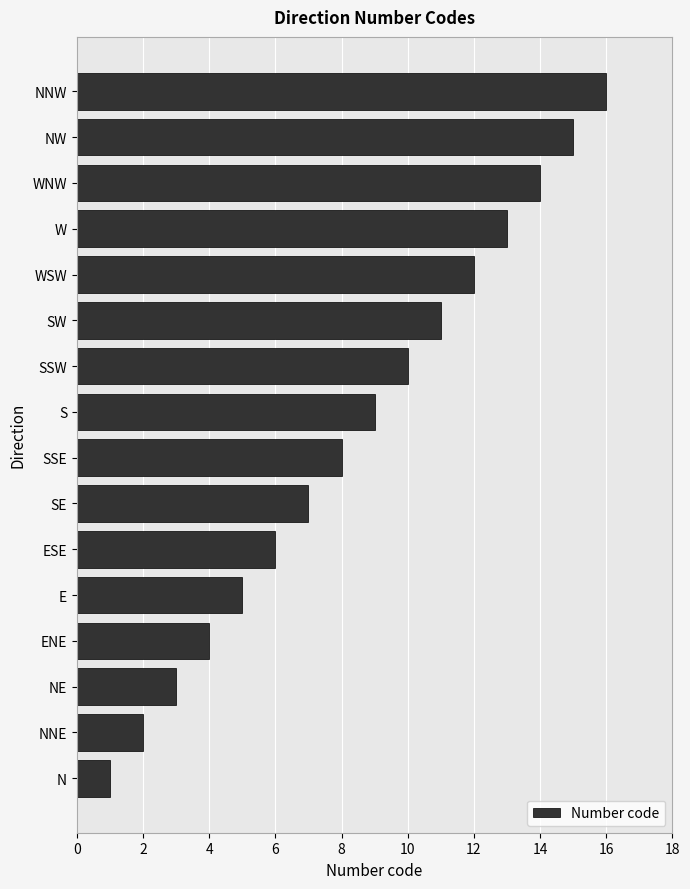

The chart shows a value of 3 at SSW. True or false?

False